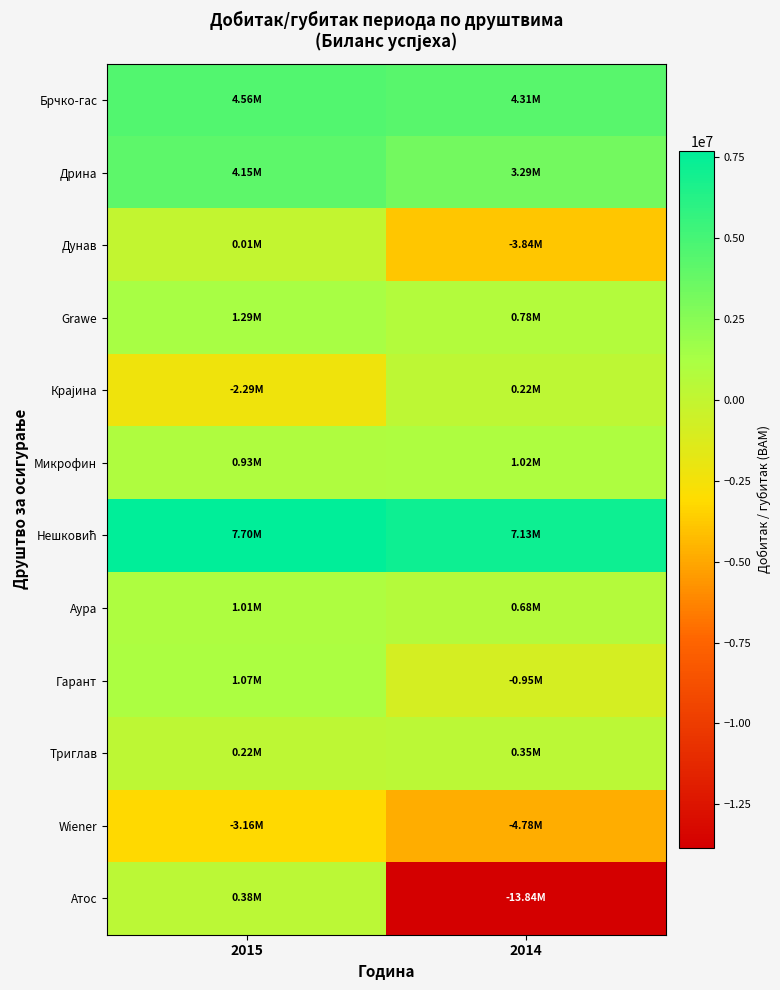

At how many categories does at least one series exceed 1330345?

2